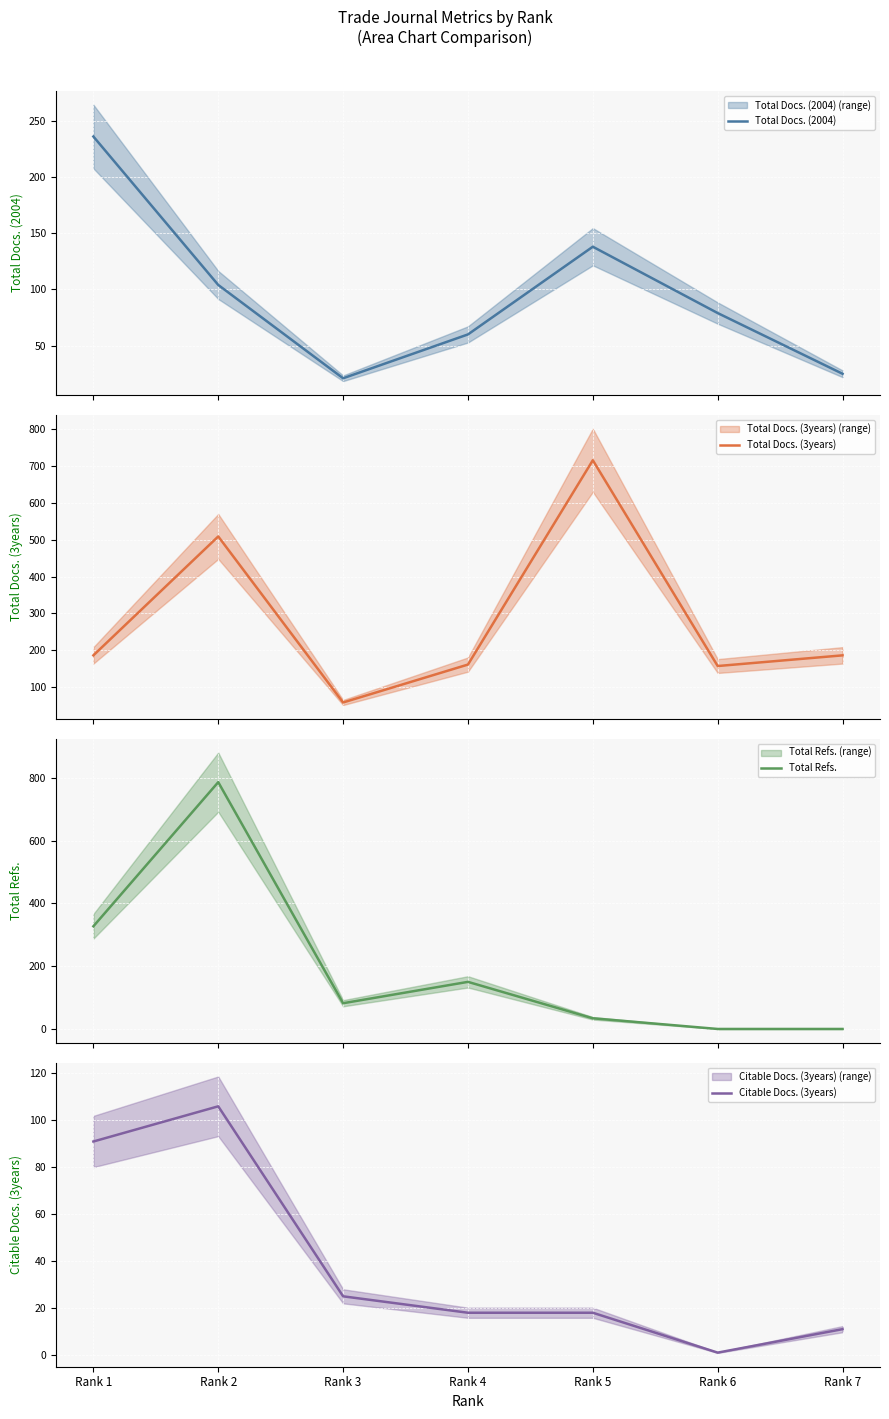

What is the sum of all Total Docs. (2004) values?

663